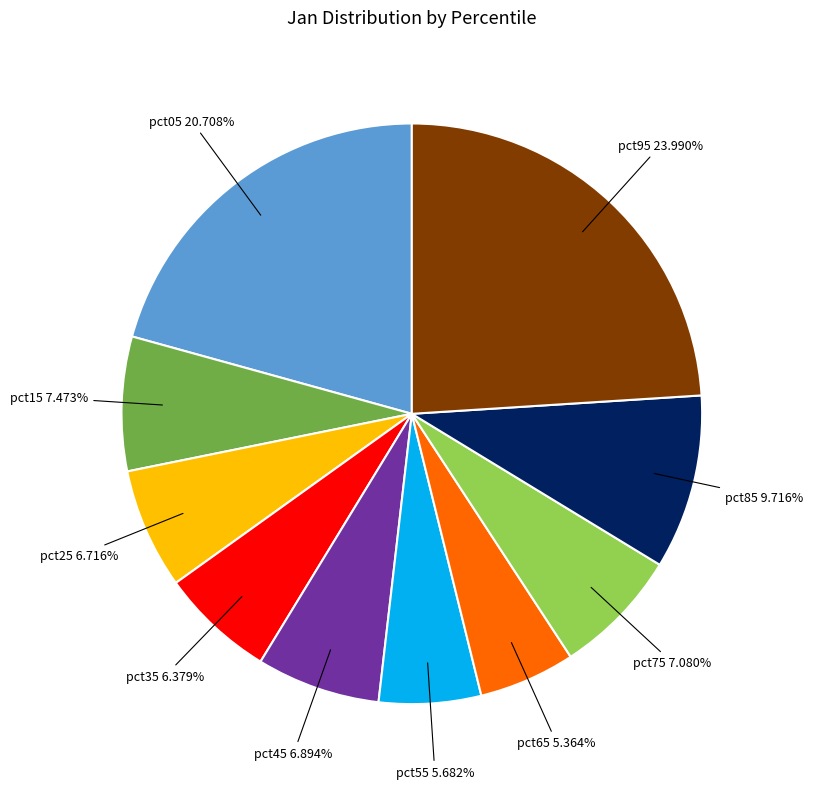

Is there a majority slice in this chart?

No